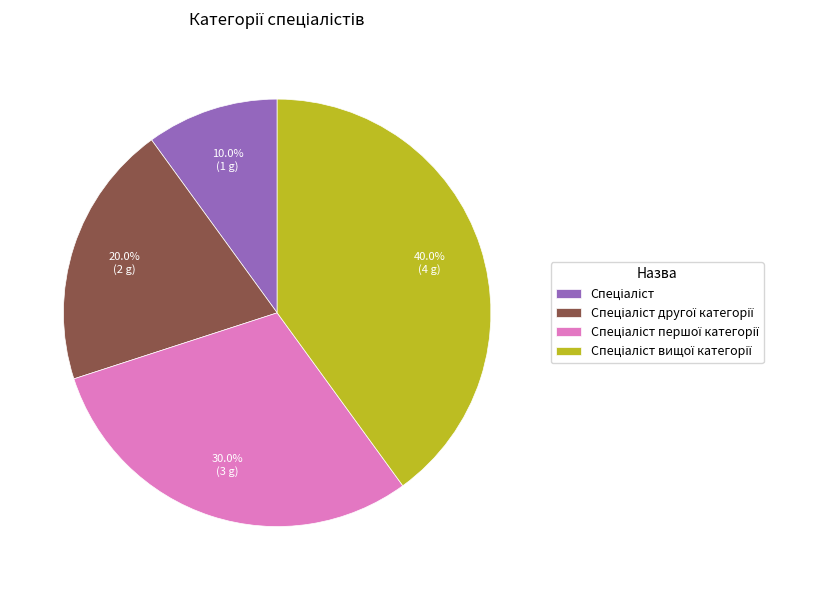

Is there a majority slice in this chart?

No